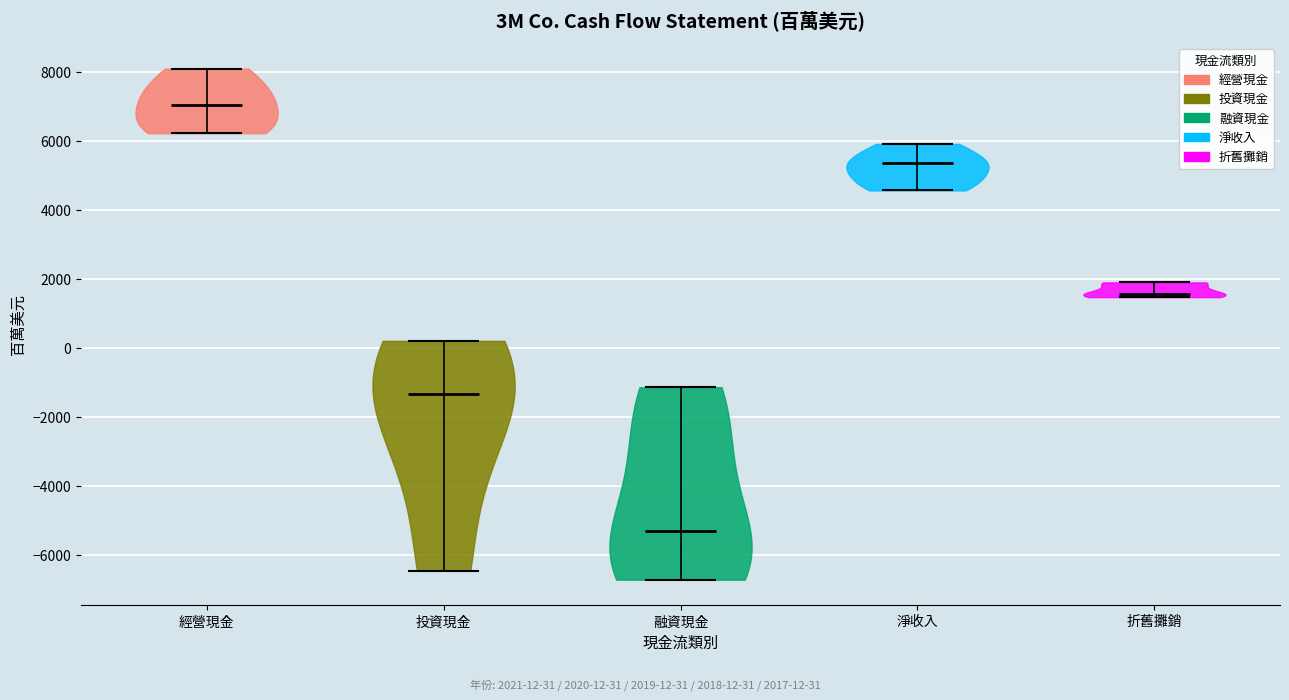

Reading left to right, read every violin against the y-axis: where its median line is, and the lowest and highest points it reaches. The values are not printed on the chart, so give them approximately, as read against the axis.

經營現金: median line 7000, lowest point 6200, highest point 8200
投資現金: median line -1400, lowest point -6400, highest point 200
融資現金: median line -5200, lowest point -6800, highest point -1200
淨收入: median line 5400, lowest point 4600, highest point 6000
折舊攤銷: median line 1600, lowest point 1400, highest point 2000